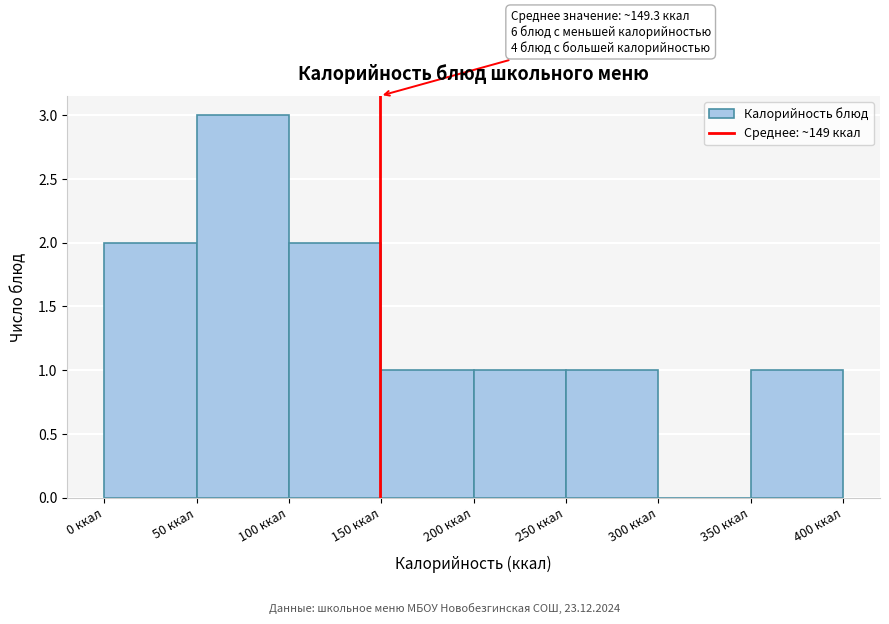

Which range on the x-axis has the tallest bar?

50 to 100